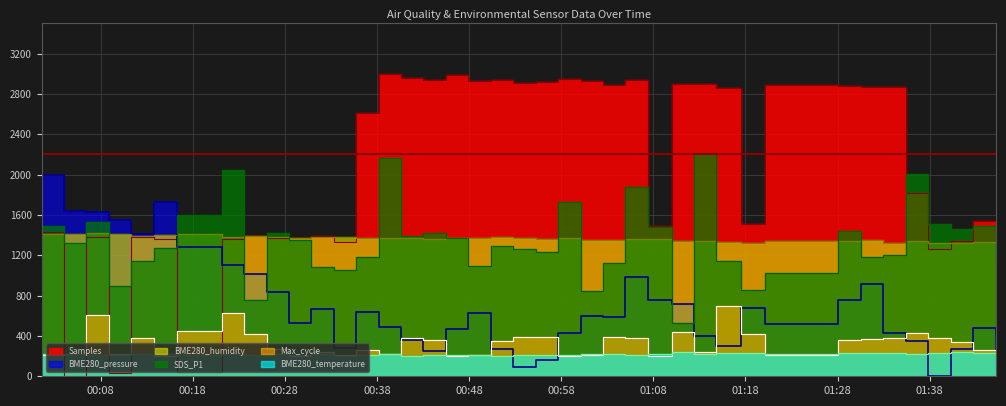

How many interior local valleys does the SDS_P1 series have?

12